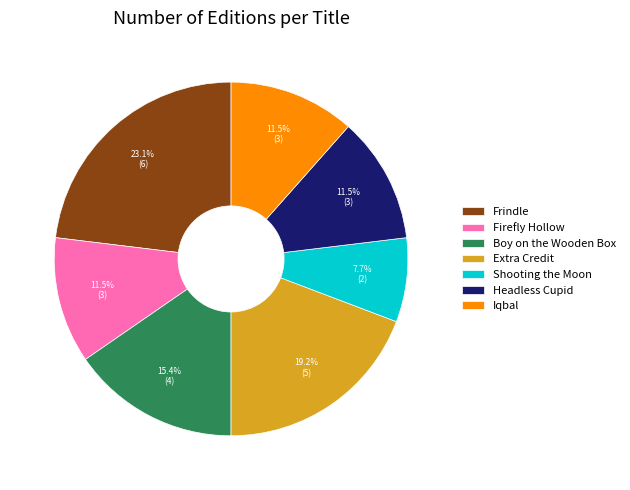

Which category has the biggest portion of the pie?

Frindle